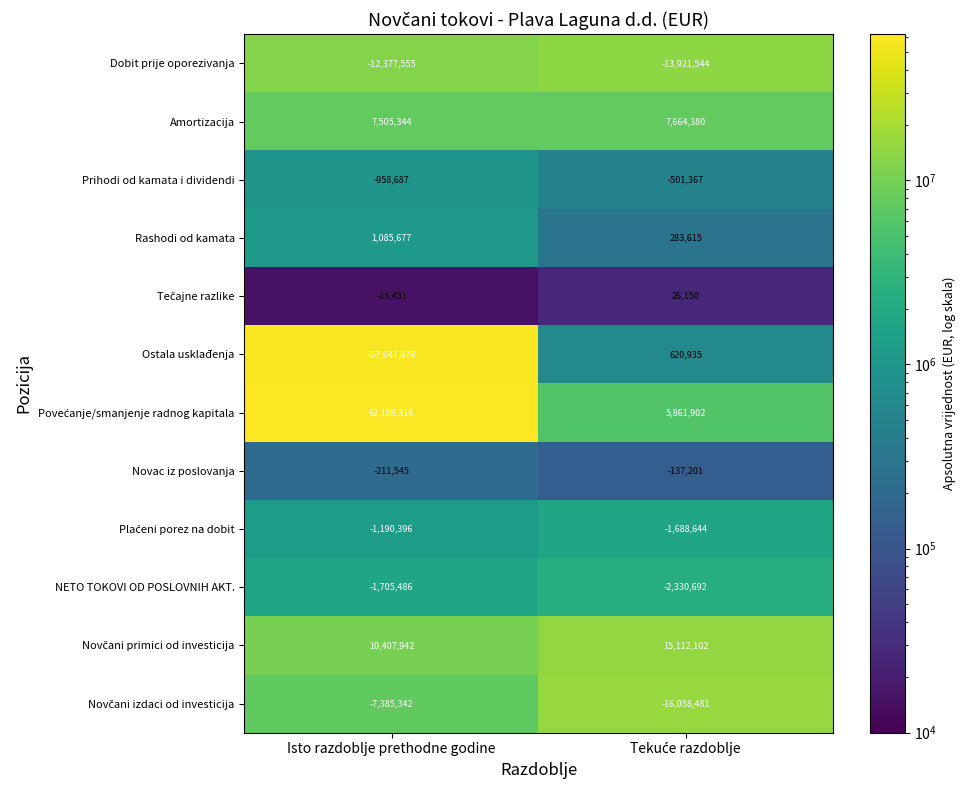

What is the minimum value shown in the chart?

-57647878